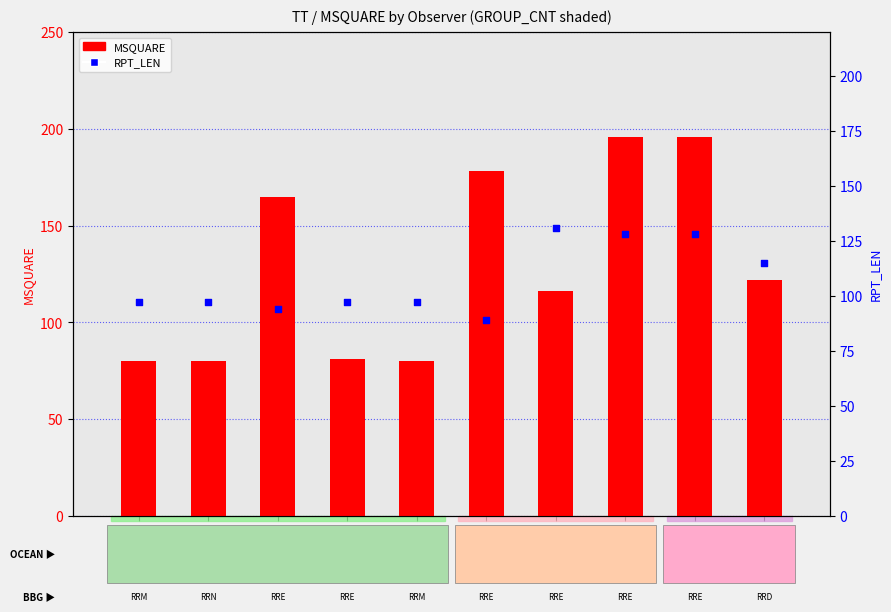

At which category is the sum across all series the highest?

WTEF
(RRE)